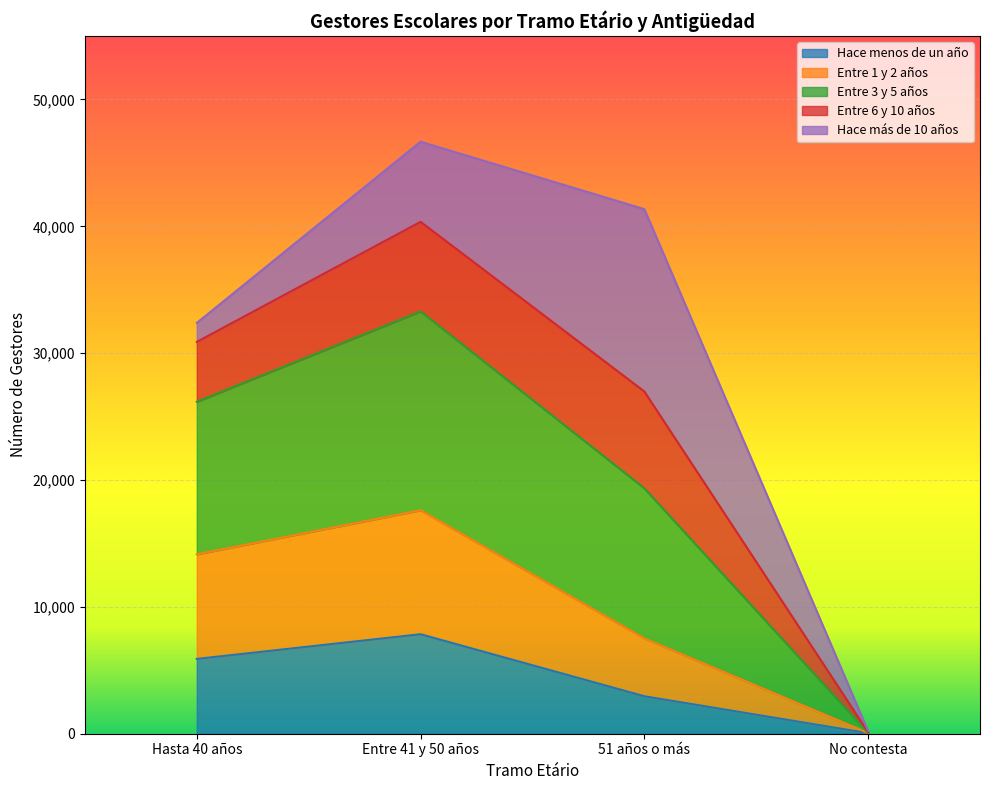

How many Hace menos de un año values are between 2954 and 7844?

3